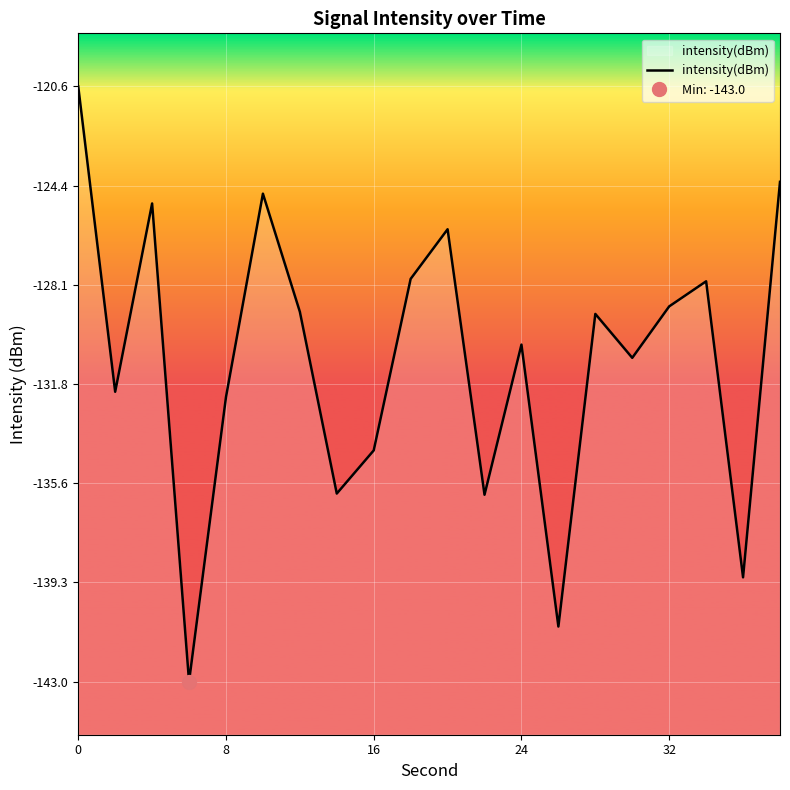

What is the lowest value of the intensity(dBm) series?

-143.0